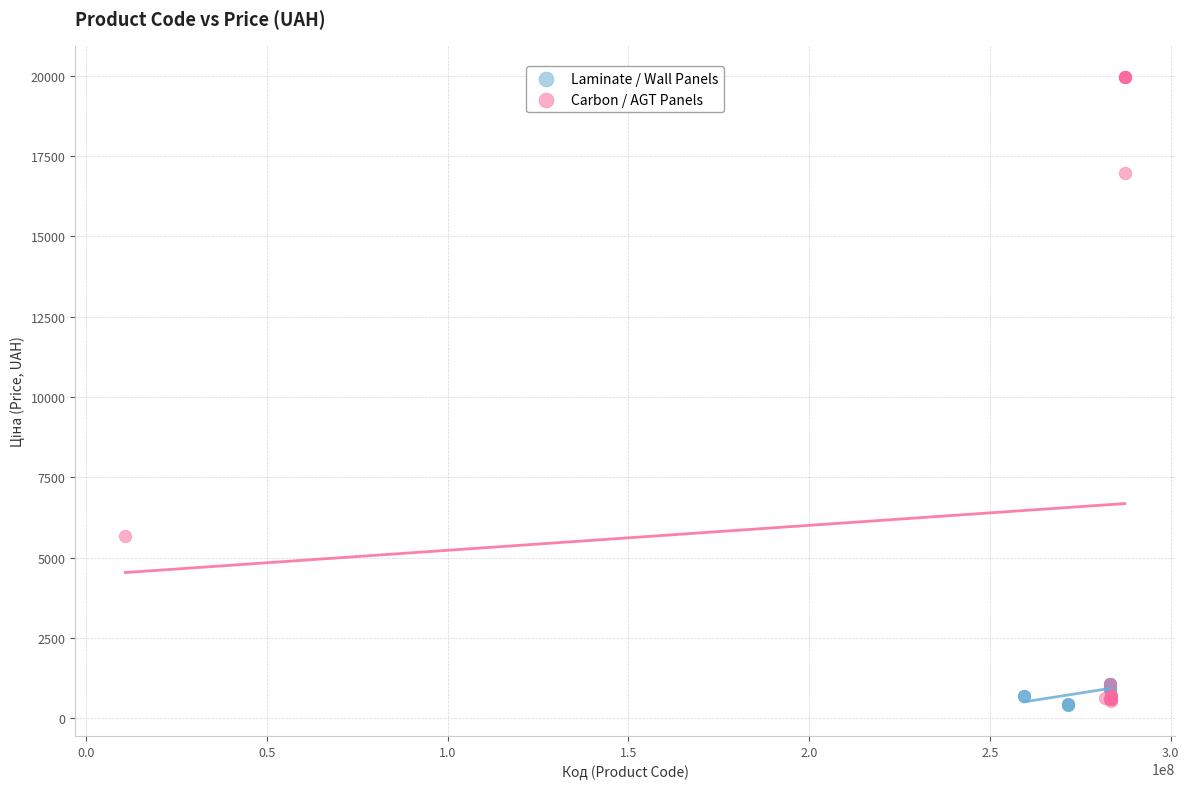

Which series has the widest spread of Y values?

Carbon / AGT Panels